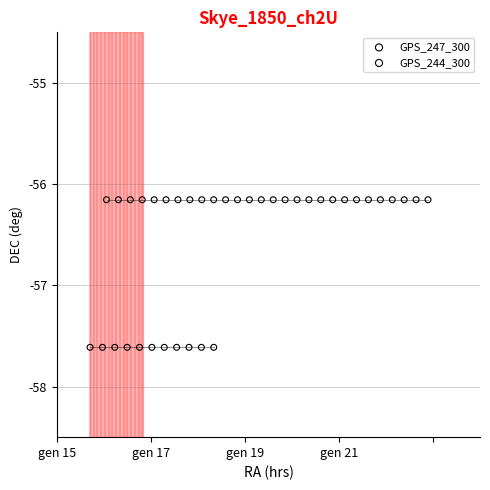

Which series reaches the maximum Y coordinate?

GPS_247_300